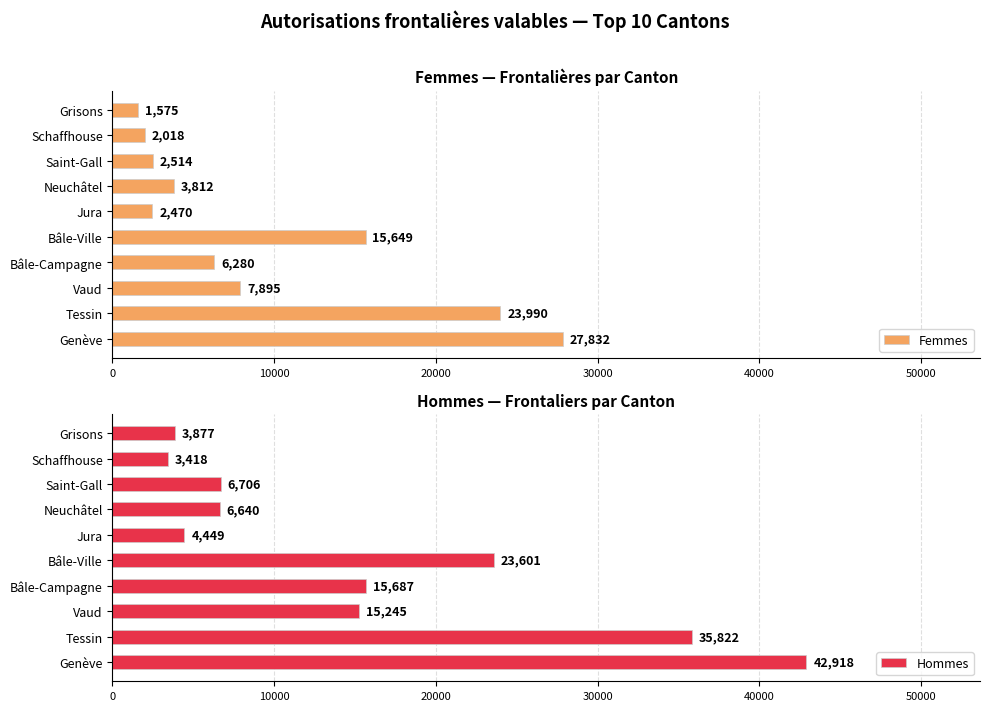

What is the difference between the maximum and second lowest values in the Hommes series?

39041